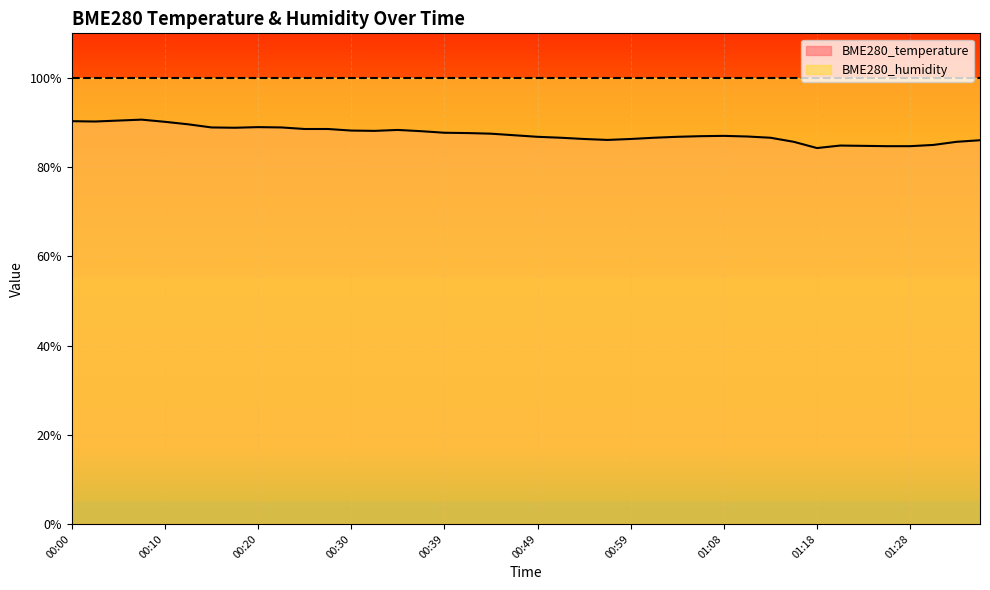

What is the difference between the values at 01:35 and 01:11?

0.8